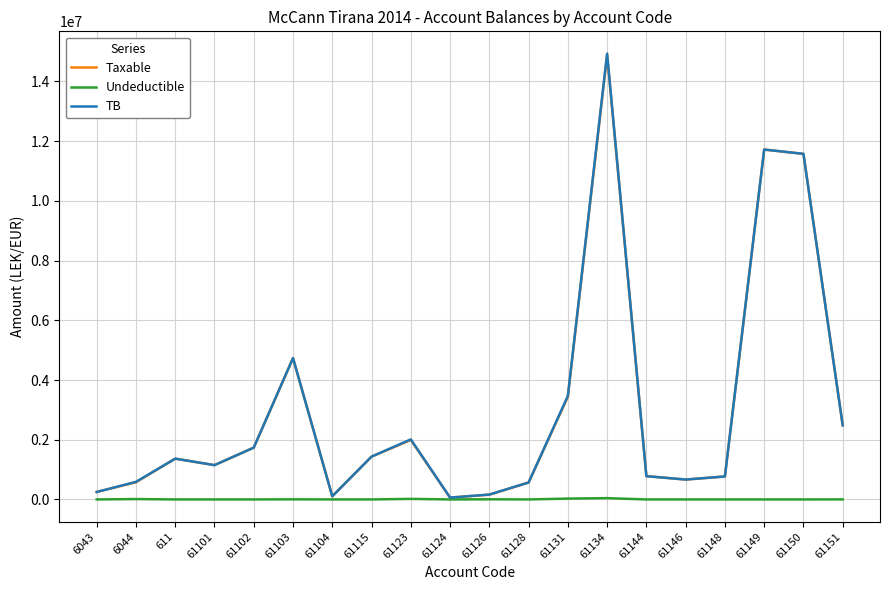

At which label does Taxable first exceed 1366068?

611